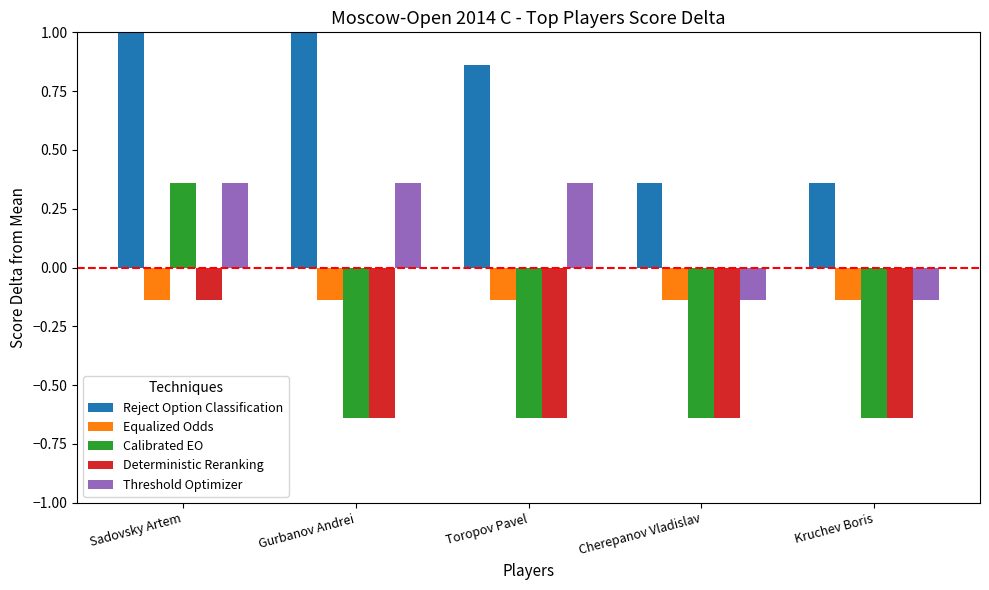

Rank the series at Sadovsky Artem from lowest to highest value.

Equalized Odds, Deterministic Reranking, Calibrated EO, Threshold Optimizer, Reject Option Classification